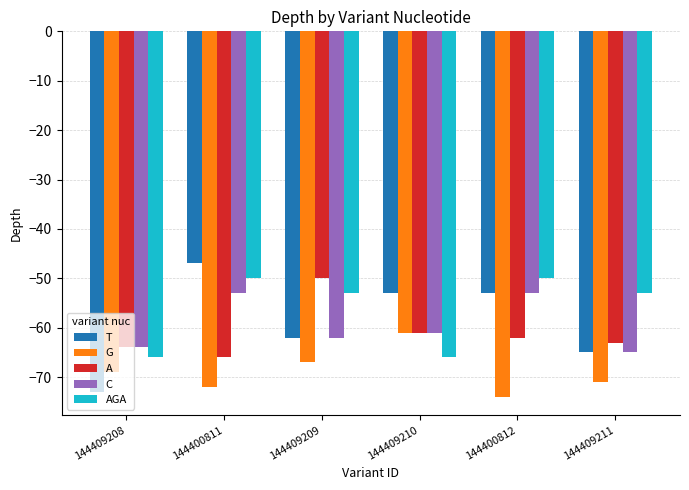

What is the maximum value shown in the chart?

-47